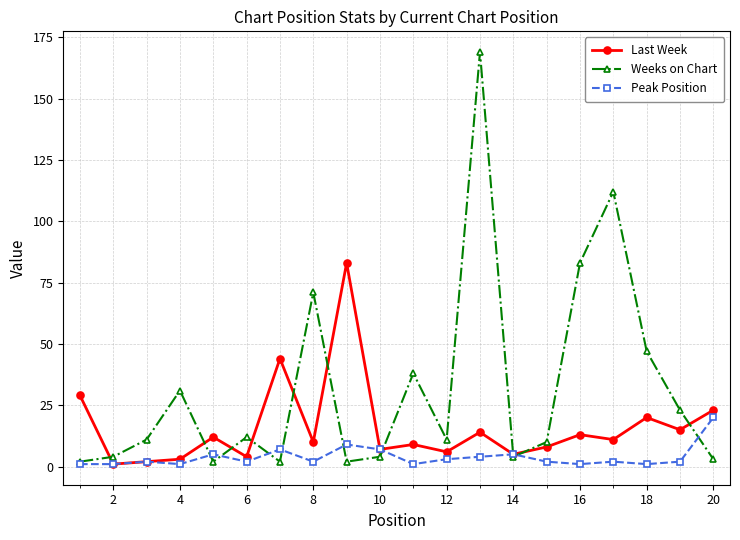

Reading left to right, list all the values displayed in this chart.

Last Week: 29	1	2	3	12	4	44	10	83	7	9	6	14	5	8	13	11	20	15	23
Weeks on Chart: 2	4	11	31	2	12	2	71	2	4	38	11	169	4	10	83	112	47	23	3
Peak Position: 1	1	2	1	5	2	7	2	9	7	1	3	4	5	2	1	2	1	2	20